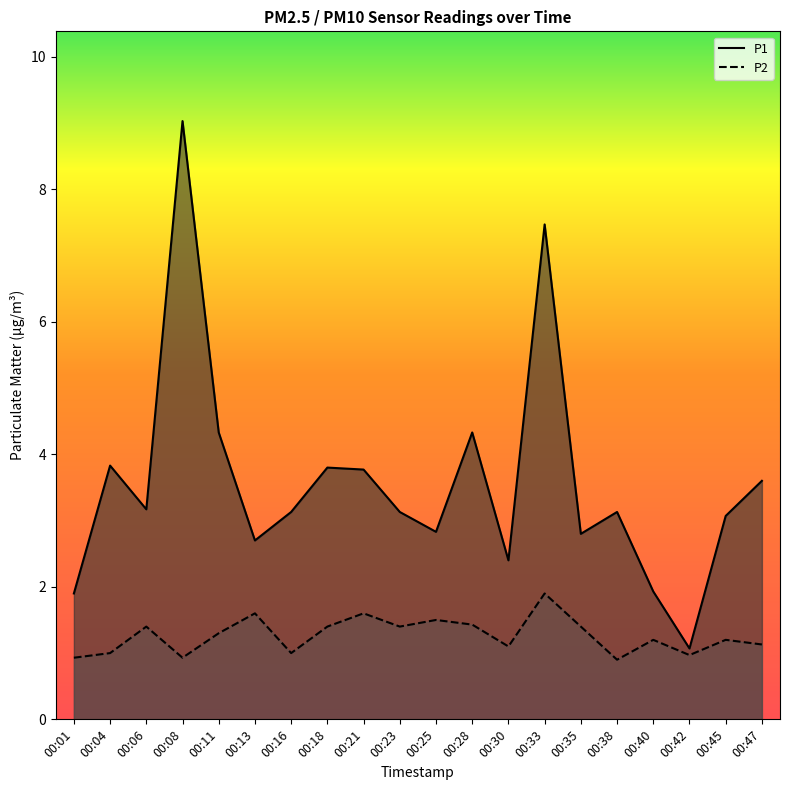

What is the difference between the P1 values at 00:28 and 00:08?

4.7